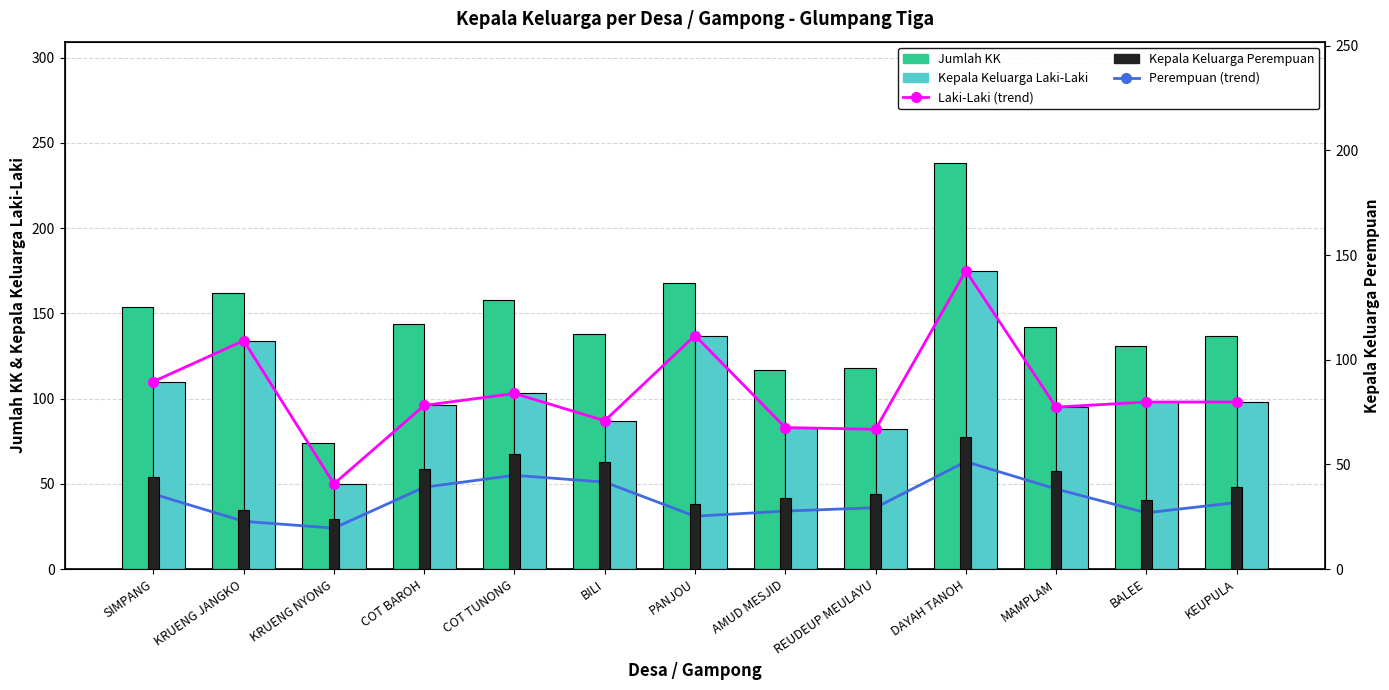

What position from the right is PANJOU?

7